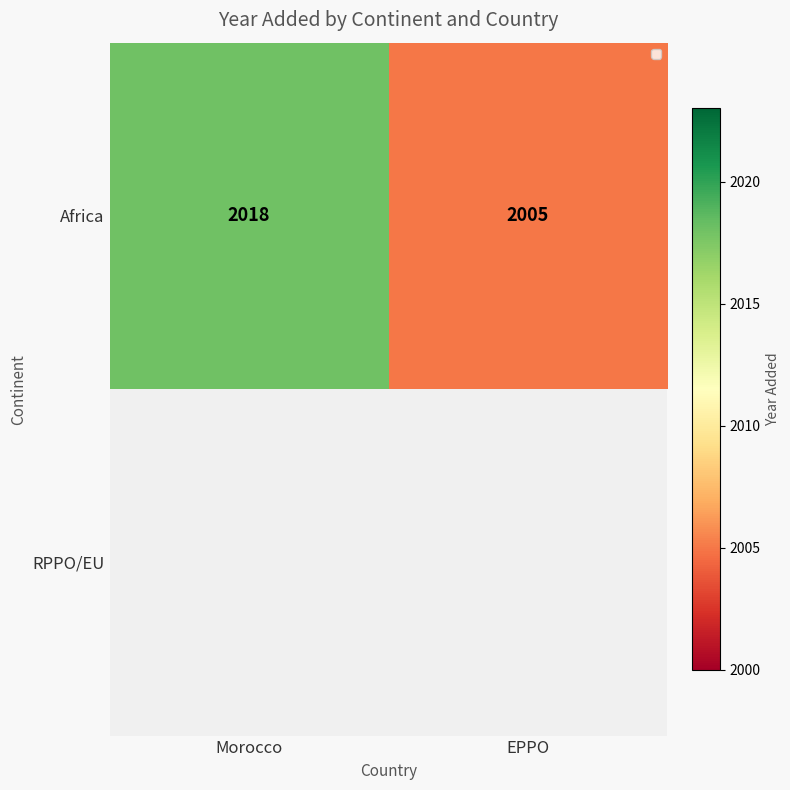

What is the minimum value for Africa?

2005